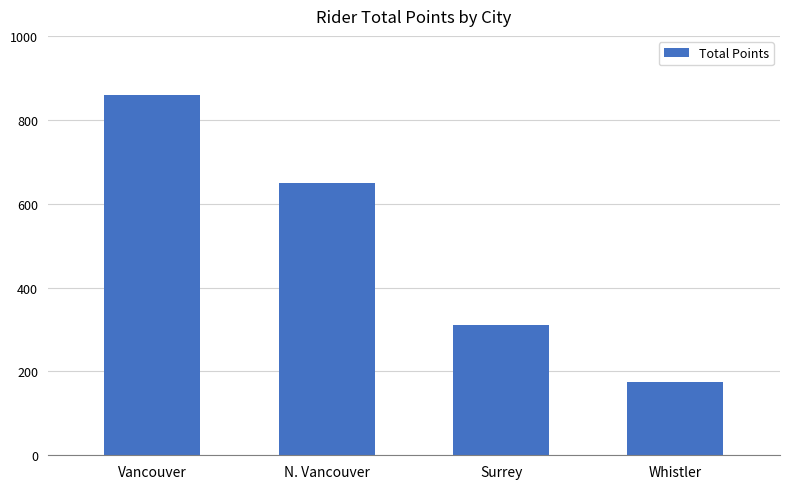

Between Surrey and Whistler, which is larger?

Surrey